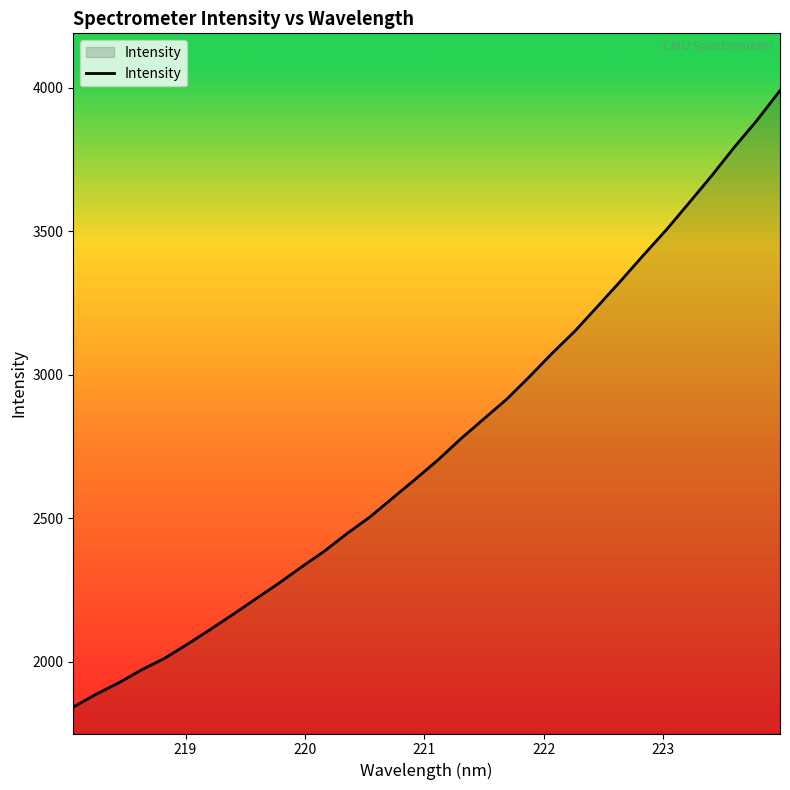

What is the maximum value shown in the chart?

3990.9